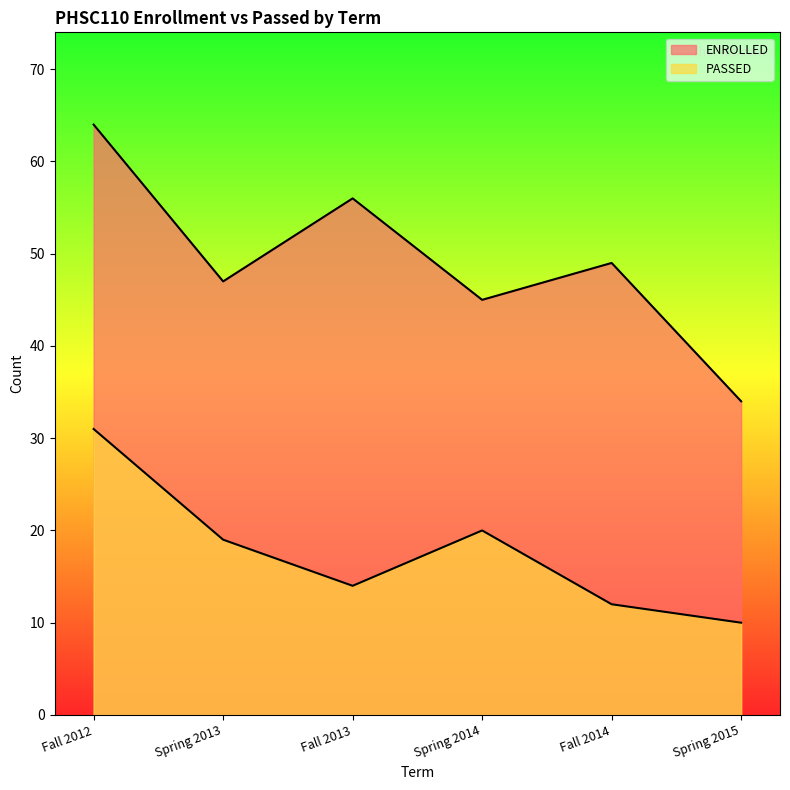

Which has a higher value, Spring 2014 or Spring 2015?

Spring 2014